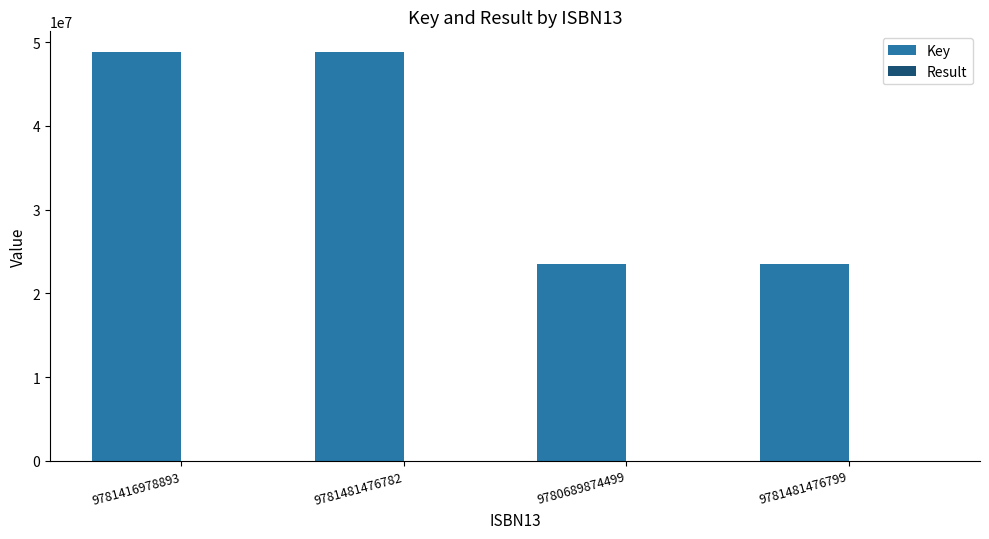

Between 9781481476782 and 9781481476799, which series saw the biggest shift?

Key